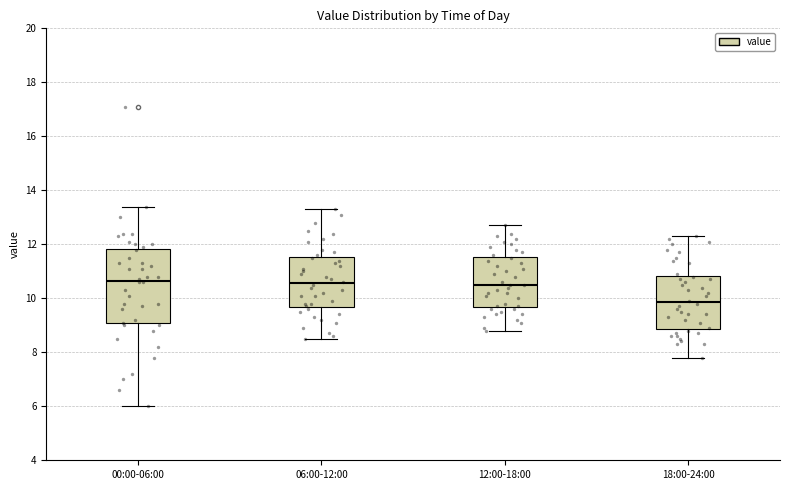

Reading left to right, read every box against the y-axis: the position of its median line, the range the box covers, and the ends of its whiskers. The values are not printed on the chart, so give them approximately, as read against the axis.

00:00-06:00: median 10.6, box 9.0 to 11.8, whiskers 6.0 to 13.4
06:00-12:00: median 10.6, box 9.6 to 11.6, whiskers 8.6 to 13.4
12:00-18:00: median 10.6, box 9.6 to 11.6, whiskers 8.8 to 12.8
18:00-24:00: median 9.8, box 8.8 to 10.8, whiskers 7.8 to 12.4